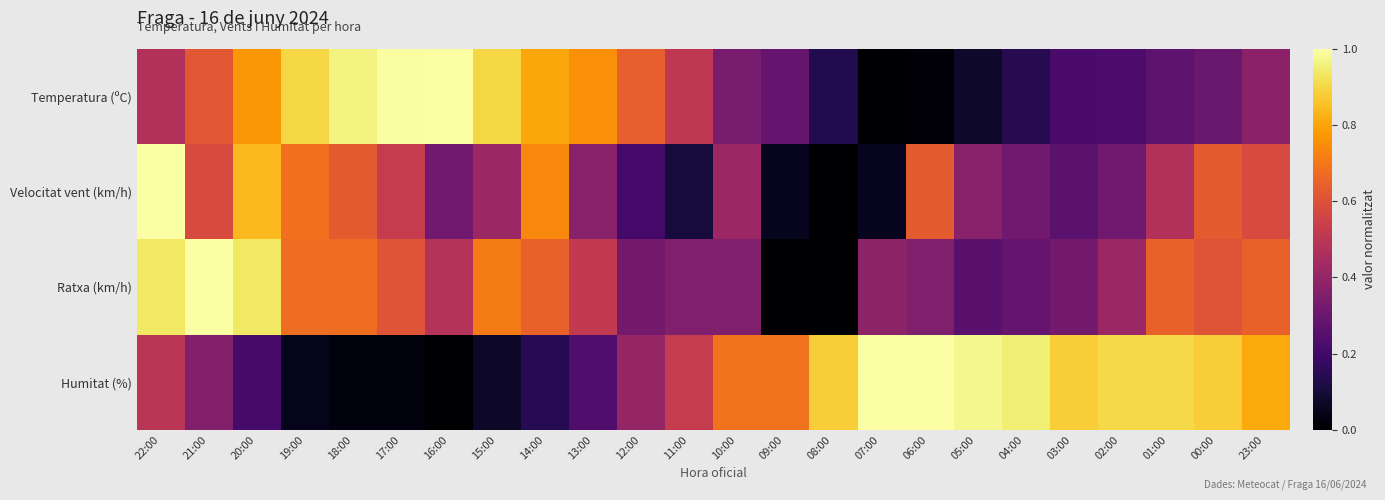

What is the difference between the highest and lowest values at 08:00?

0.9